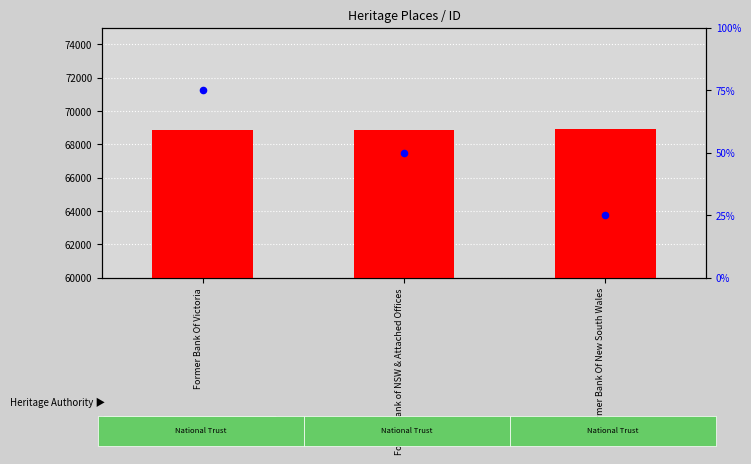

What are all the series names shown in the legend?

transformed count, percentile rank within the sample